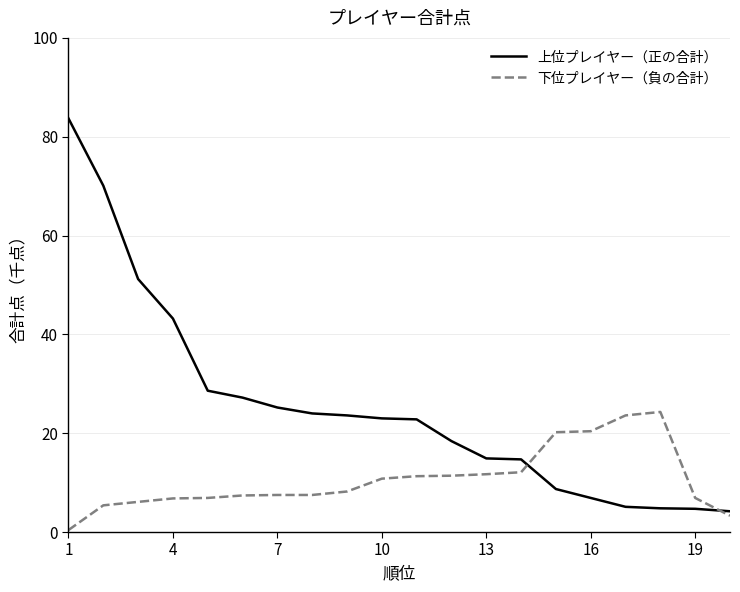

Which series has the widest spread of values?

上位プレイヤー（正の合計）